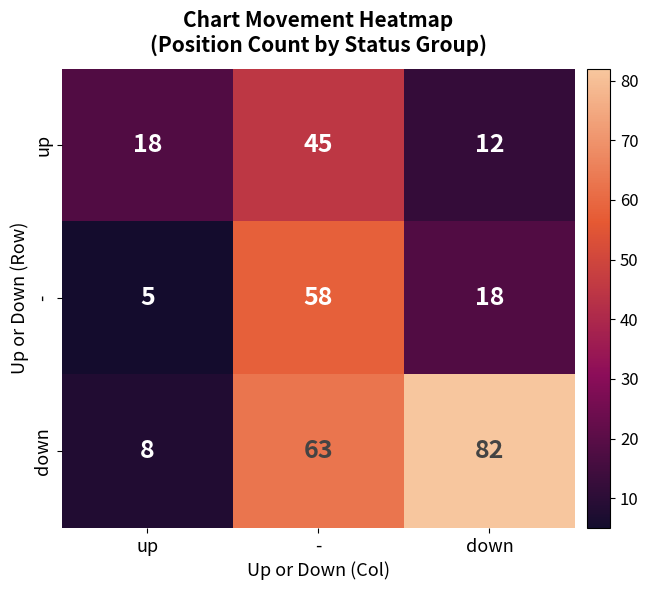

At how many categories does at least one series exceed 7?

3